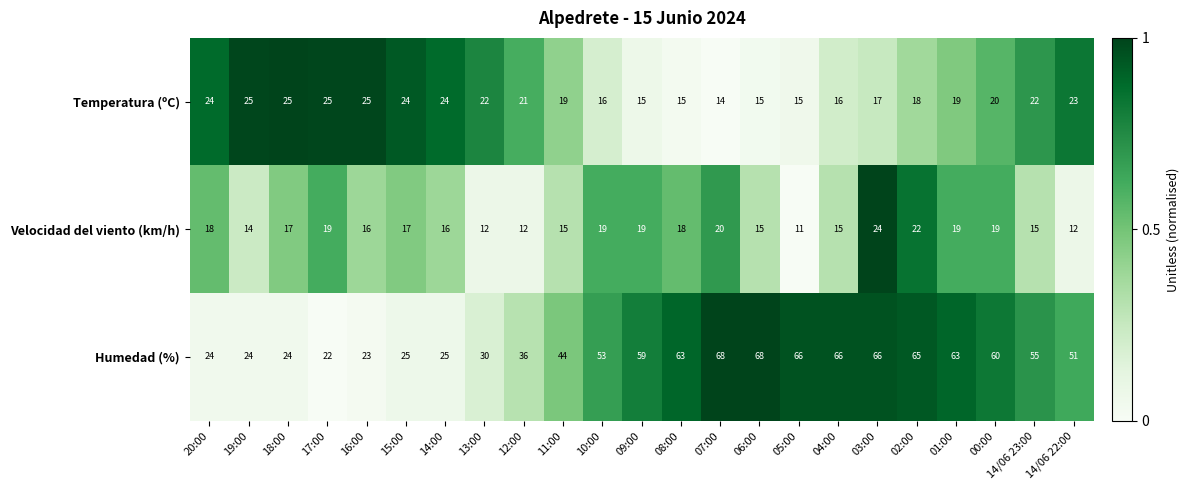

At which category is the sum across all series the highest?

03:00